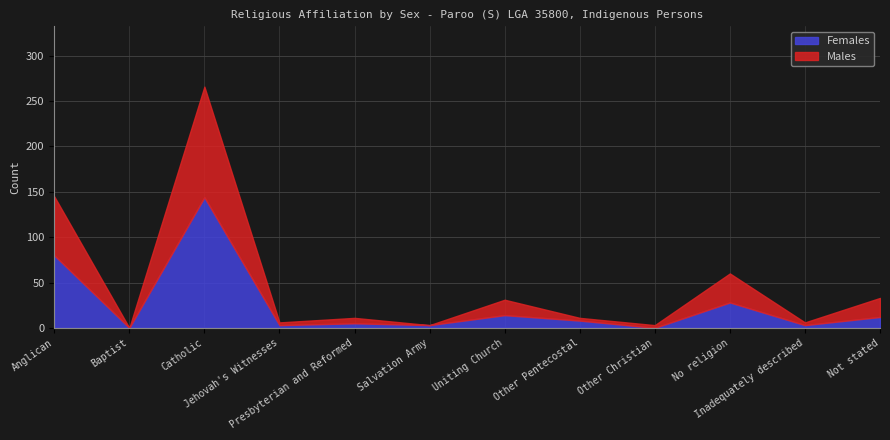

Which series has the widest spread of values?

Females